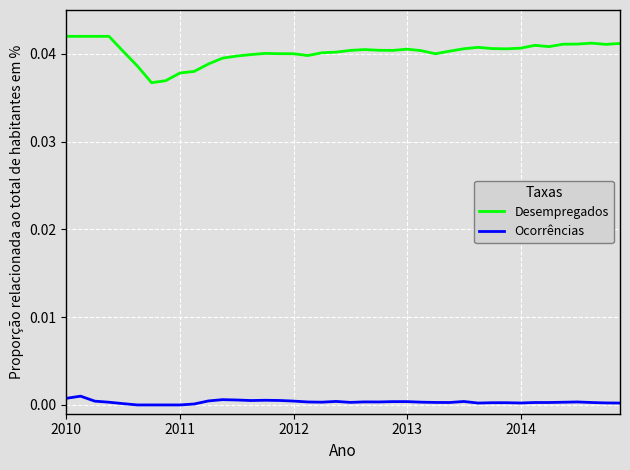

List the series in order of their peak value, highest first.

Desempregados, Ocorrências